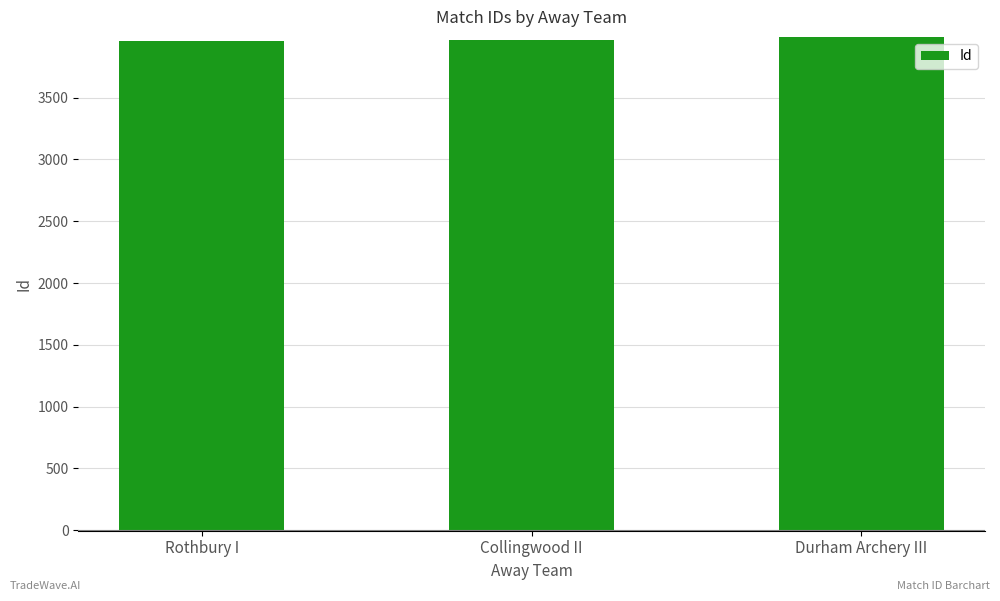

What is the ratio of the value at Collingwood II to the value at Rothbury I?

1.0